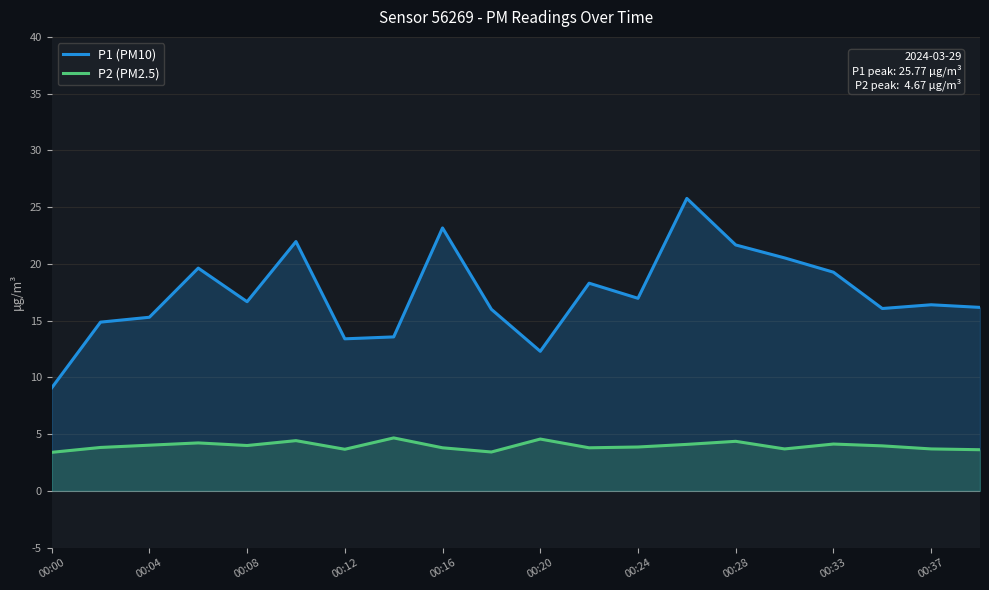

Which series has the largest range (max minus min)?

P1 (PM10)